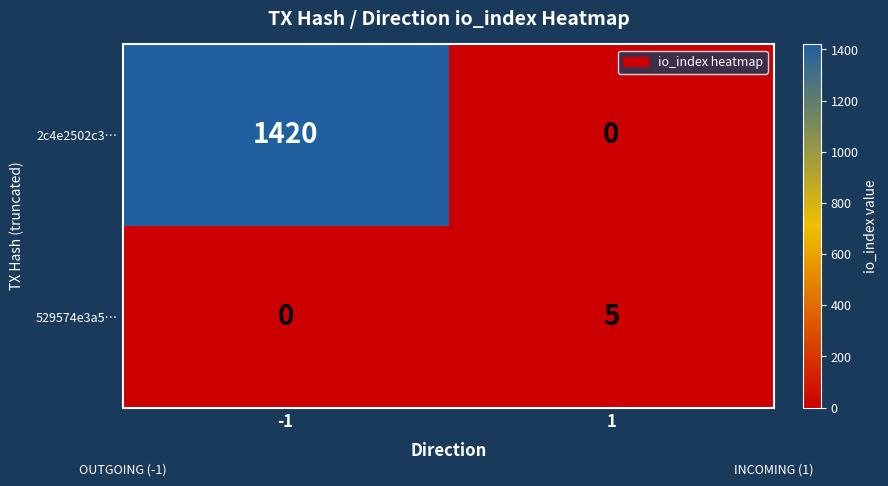

Between -1 and 1, which series saw the biggest shift?

2c4e2502c3…